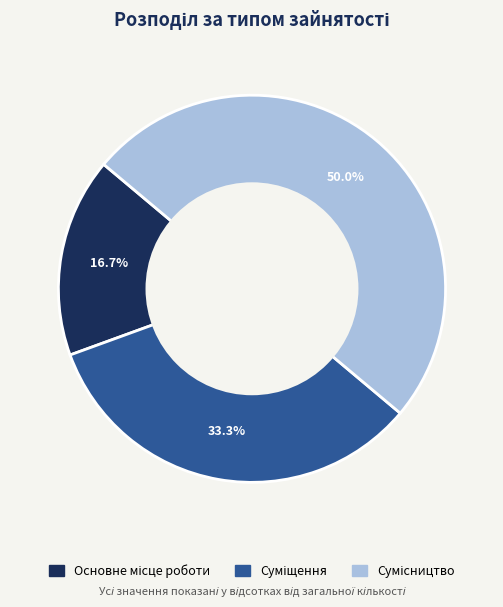

To the nearest percent, what portion does Сумісництво represent?

50%